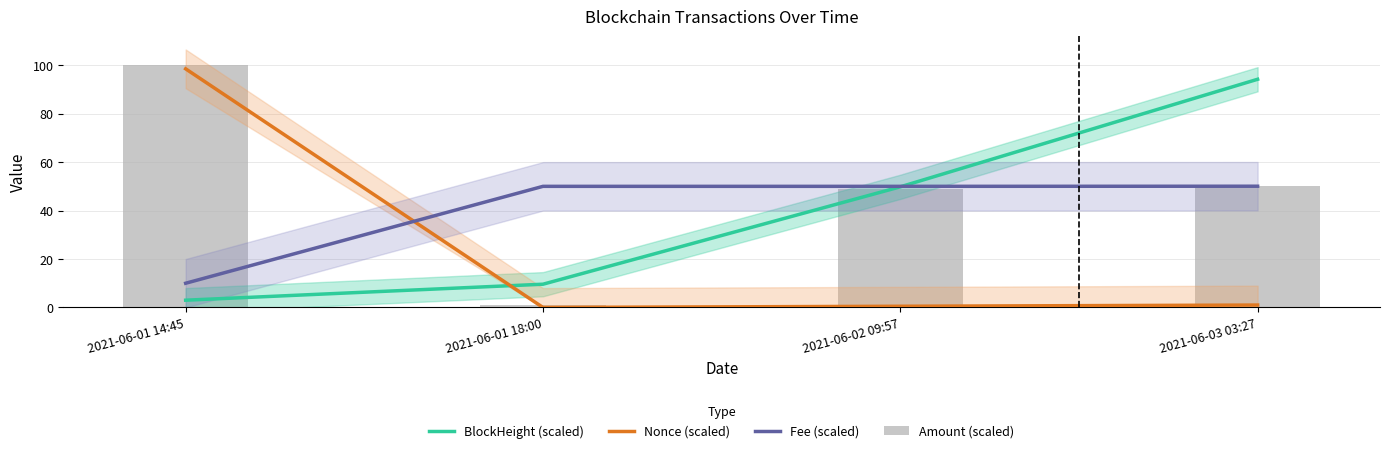

At which label is Amount (scaled) closest to 50?

2021-06-03 03:27